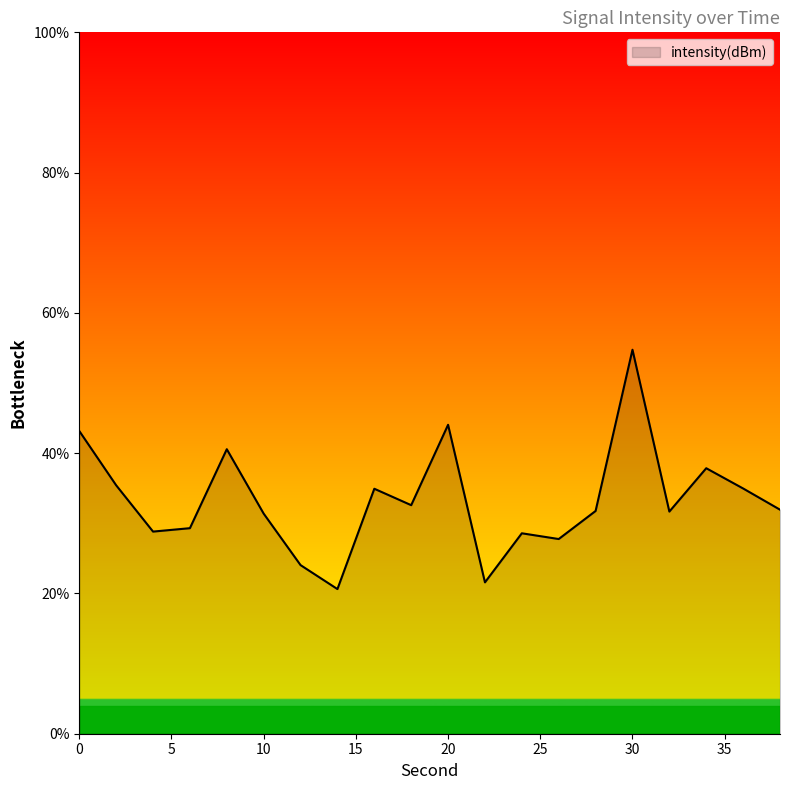

What is the maximum value shown in the chart?

54.7